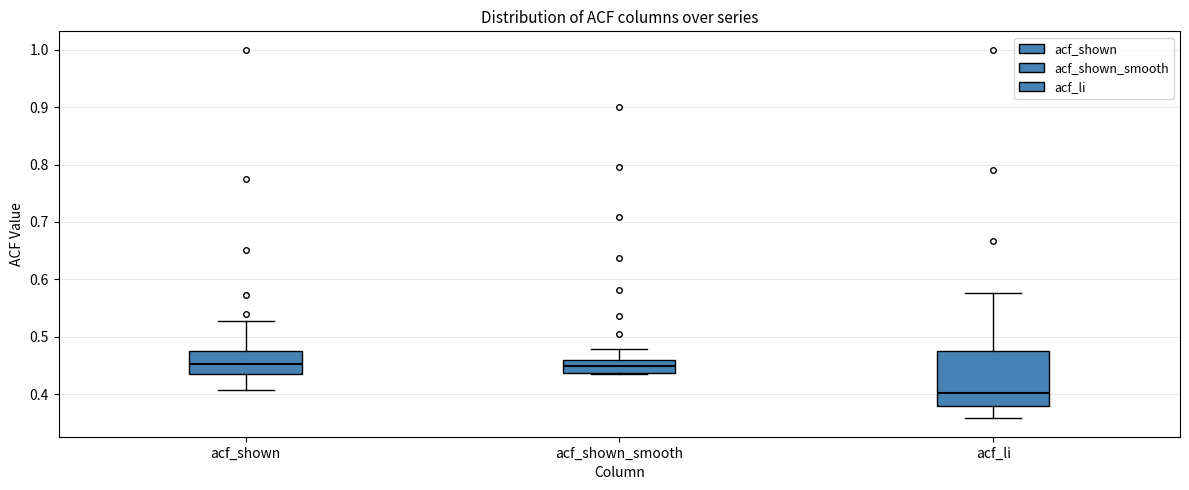

Where does the upper whisker of the box for acf_shown end on the y-axis? The values are not printed on the chart, so give them approximately, as read against the axis.

0.53